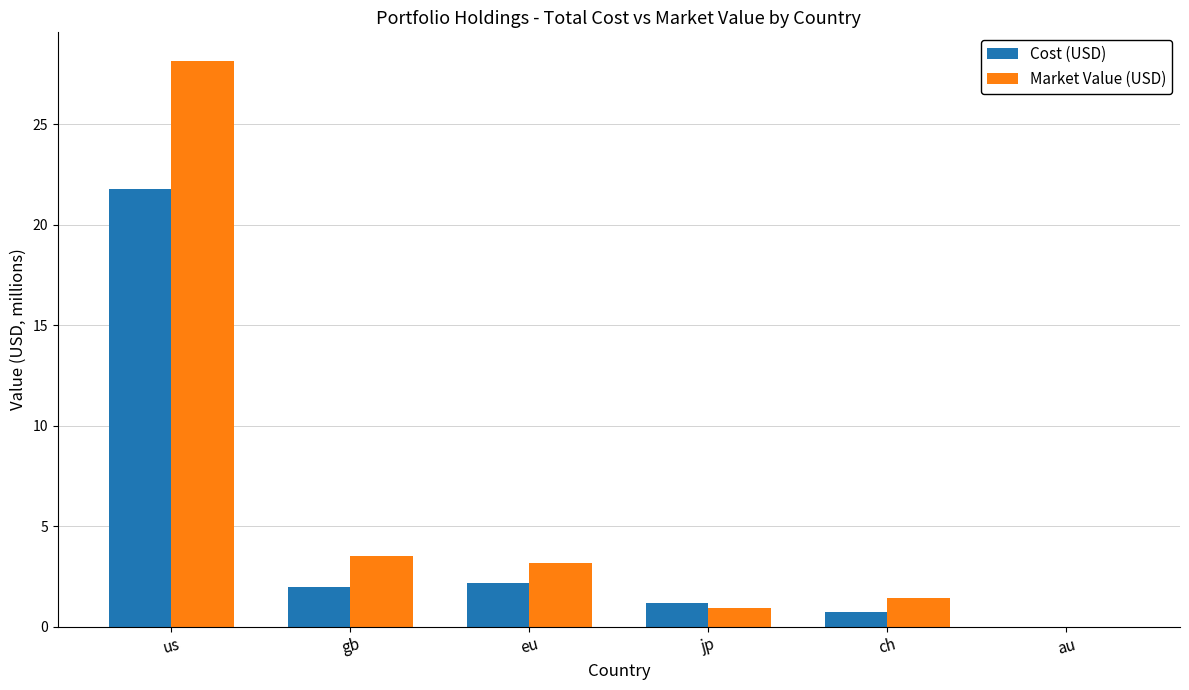

What is the sum of the Market Value (USD) values at gb and jp?

4.5